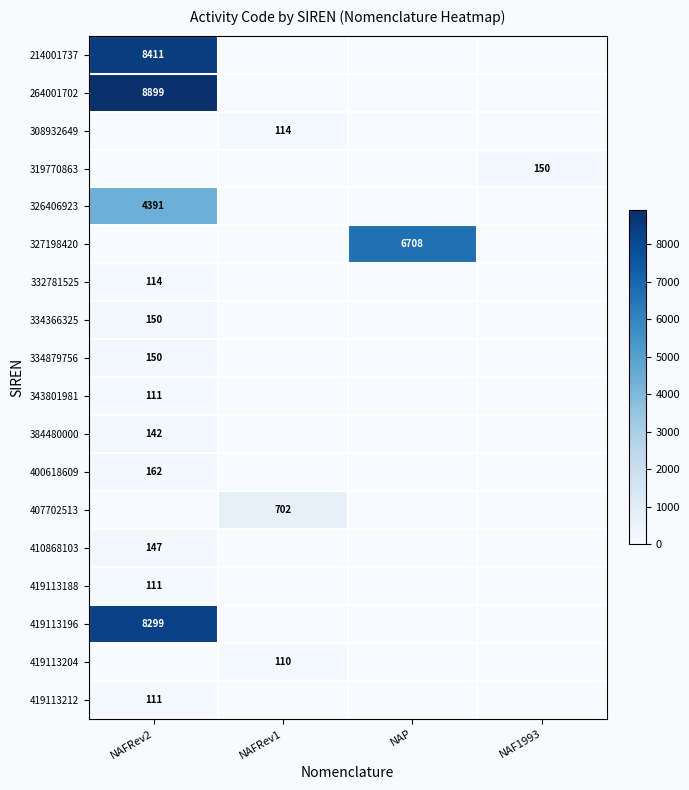

The 327198420 series shows 6708 at NAP. True or false?

True